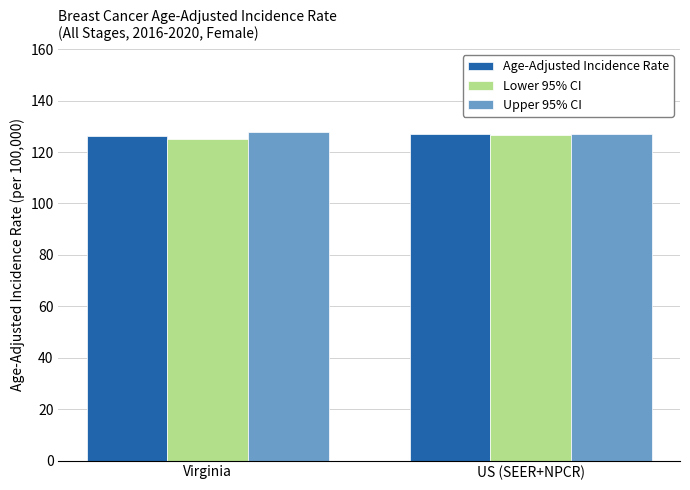

The value of Upper 95% CI at US (SEER+NPCR) is 127.2. True or false?

True